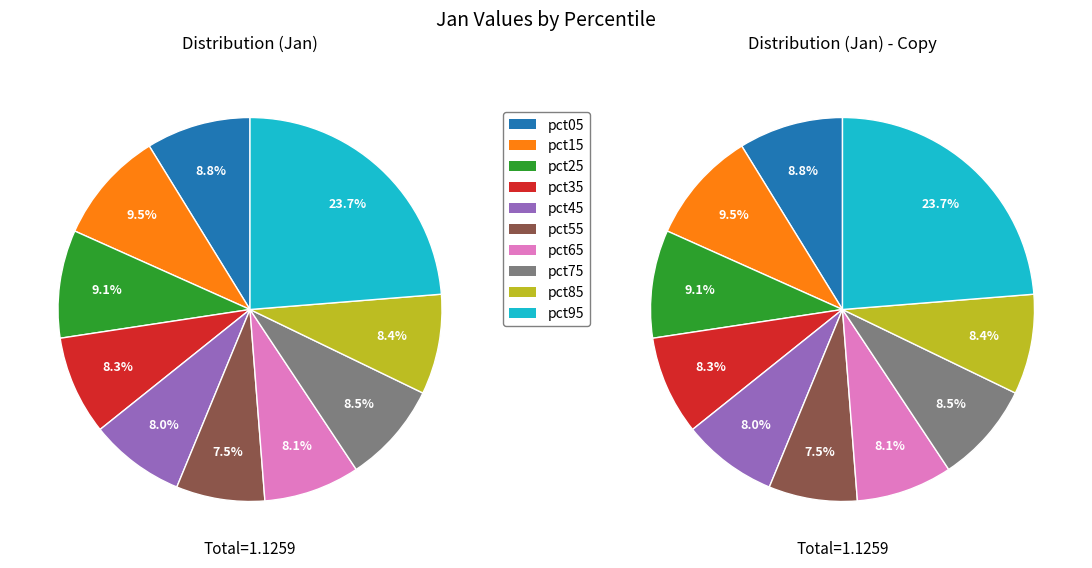

What is the largest slice in the pie chart?

pct95